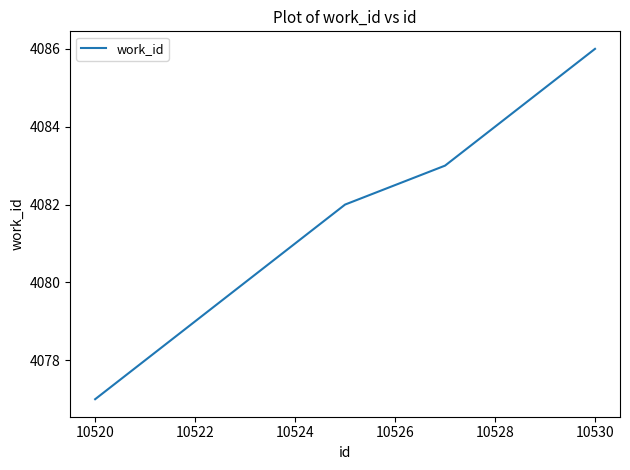

How many series are shown in this chart?

1